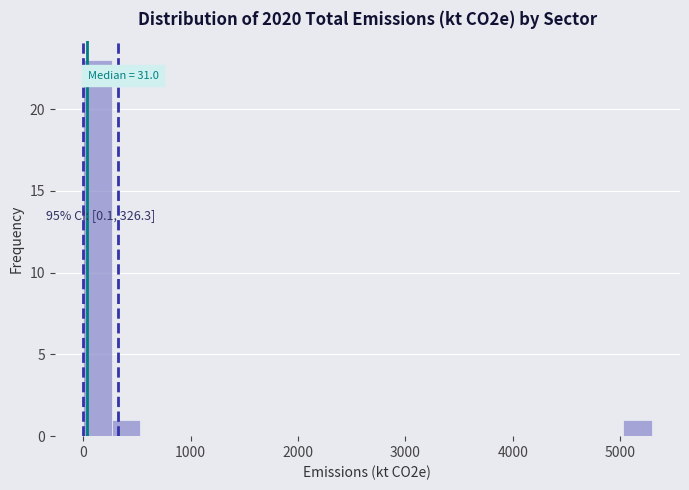

Around what value on the x-axis is the tallest bar? Give the approximate position of its centre, as read against the axis.

100